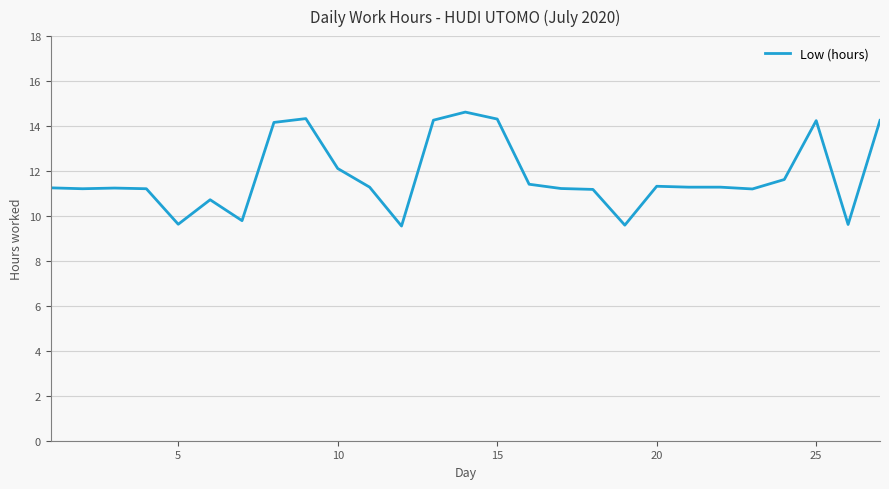

What is the smallest value displayed?

9.6